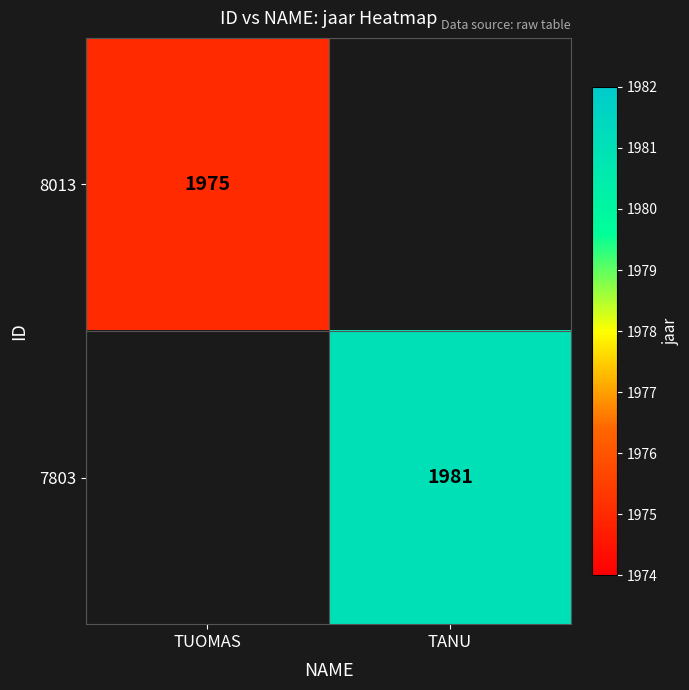

True or false: 8013 has a value of 3165 at TUOMAS.

False